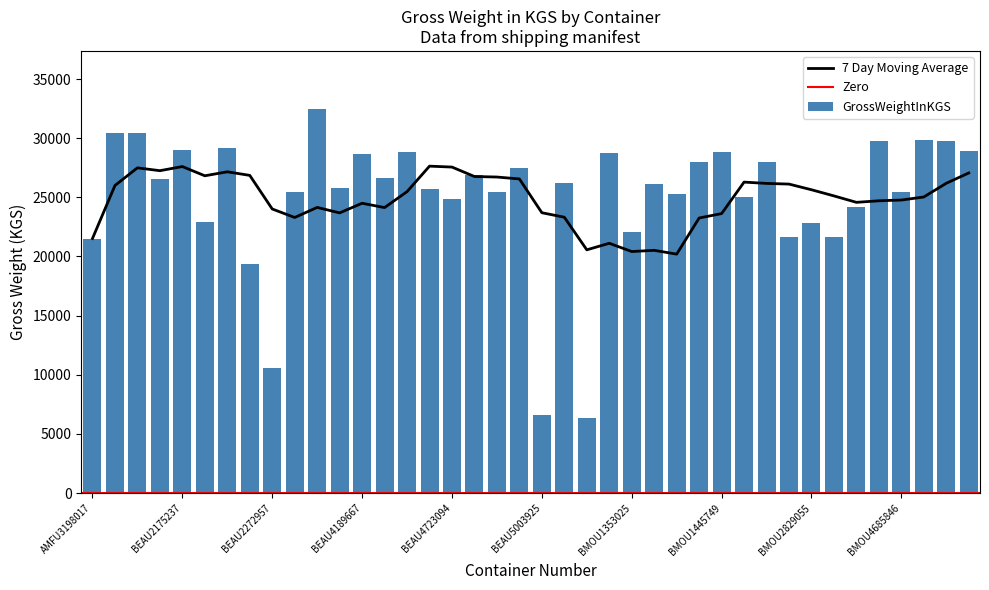

Reading left to right, what are all the values shown in this chart?

AMFU3198017=21520	AMFU8543836=30480	AMFU8713700=30480	AMFU8773818=26530	BEAU2175237=29000	BEAU2191285=22920	BEAU2205331=29180	BEAU2217158=19400	BEAU2272957=10600	BEAU4167890=25443	BEAU4174184=32500	BEAU4188655=25750	BEAU4189667=28630	BEAU4190101=26610	BEAU4209110=28850	BEAU4691119=25670	BEAU4723094=24900	BEAU4931518=26910	BEAU4935529=25443	BEAU4986779=27500	BEAU5003925=6620	BEAU5004536=26195	BEAU5084552=6370	BHCU4913640=28774	BMOU1353025=22030	BMOU1405807=26148	BMOU1407923=25260	BMOU1411970=28000	BMOU1445749=28800	BMOU2254388=25000	BMOU2267364=28000	BMOU2728403=21630	BMOU2829055=22795	BMOU2900636=21620	BMOU4531033=24193	BMOU4605413=29721	BMOU4685846=25443	BMOU5620428=29808	BMOU5626581=29755	BMOU5827307=28880